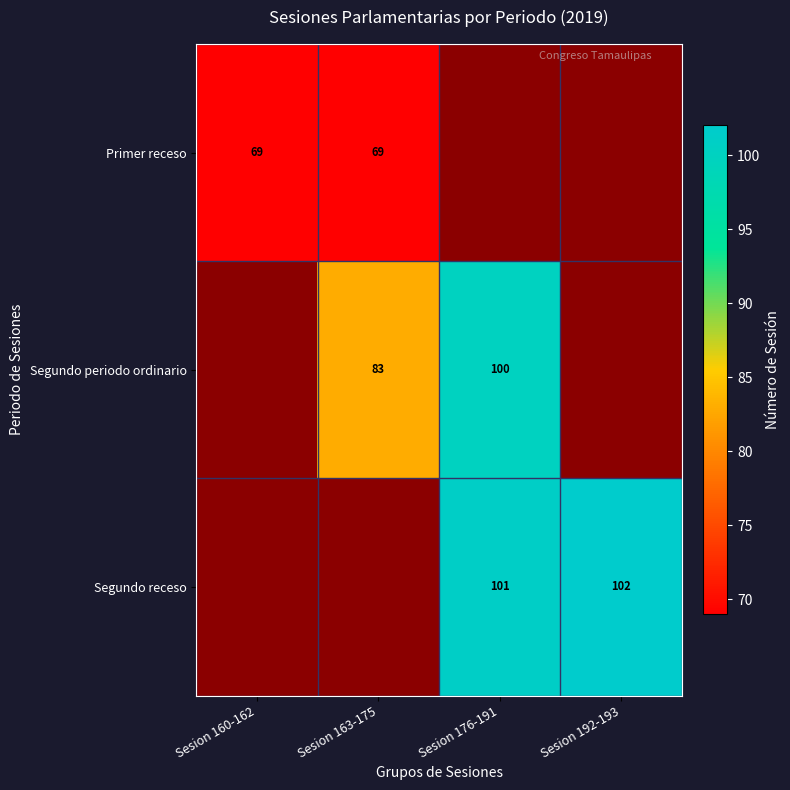

Which has a higher value, Sesion 176-191 or Sesion 163-175?

Sesion 163-175